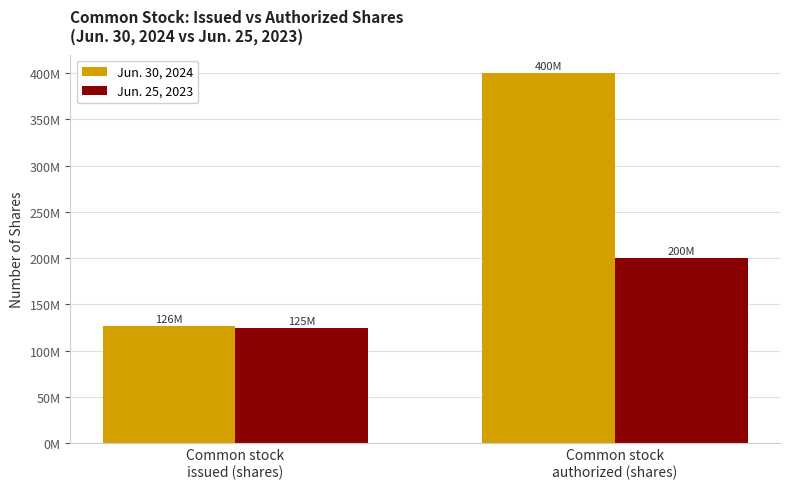

Is it true that Jun. 25, 2023 equals 200000000 at Common stock
authorized (shares)?

True